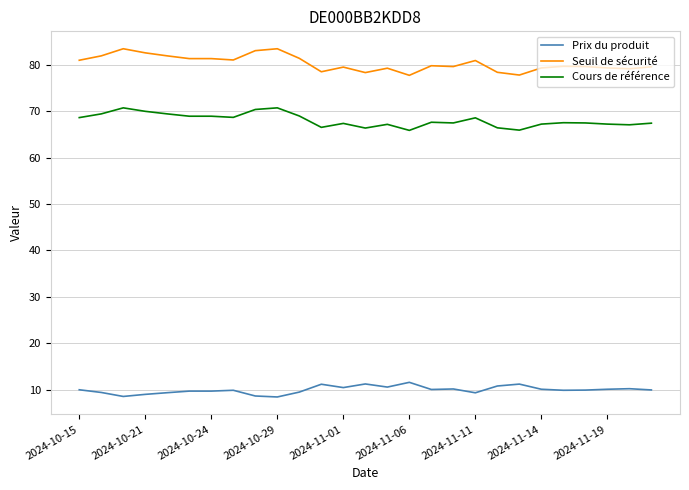

What is the greatest value displayed?

83.4